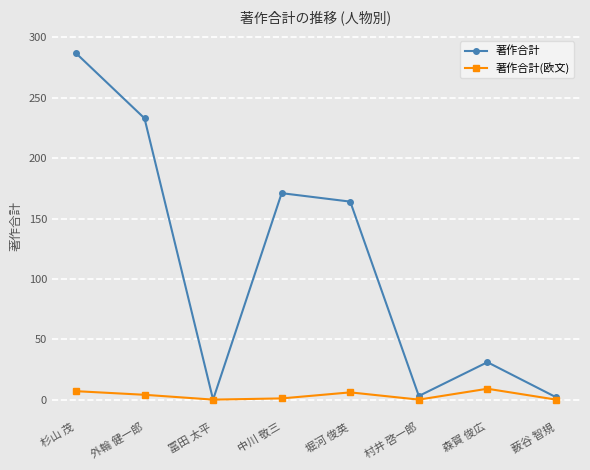

What are all the series names shown in the legend?

著作合計, 著作合計(欧文)